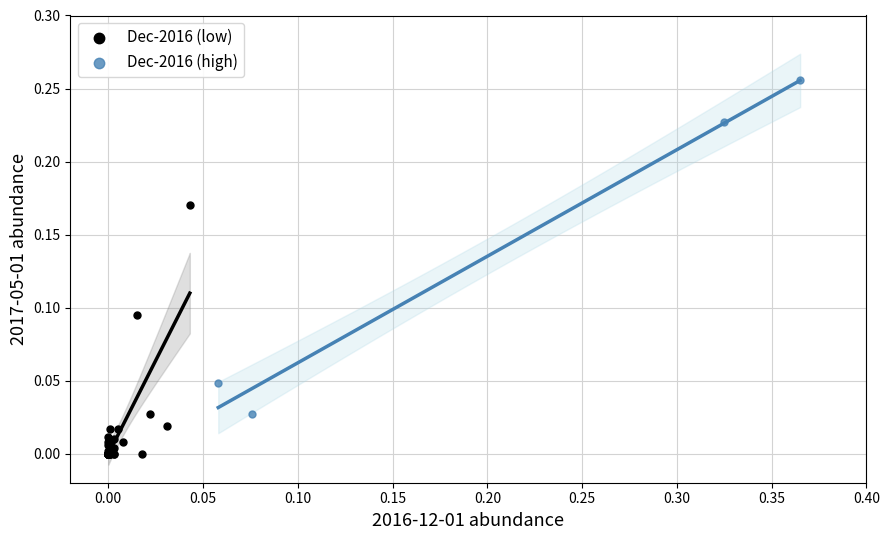

Which series contains the highest Y value?

Dec-2016 (high)